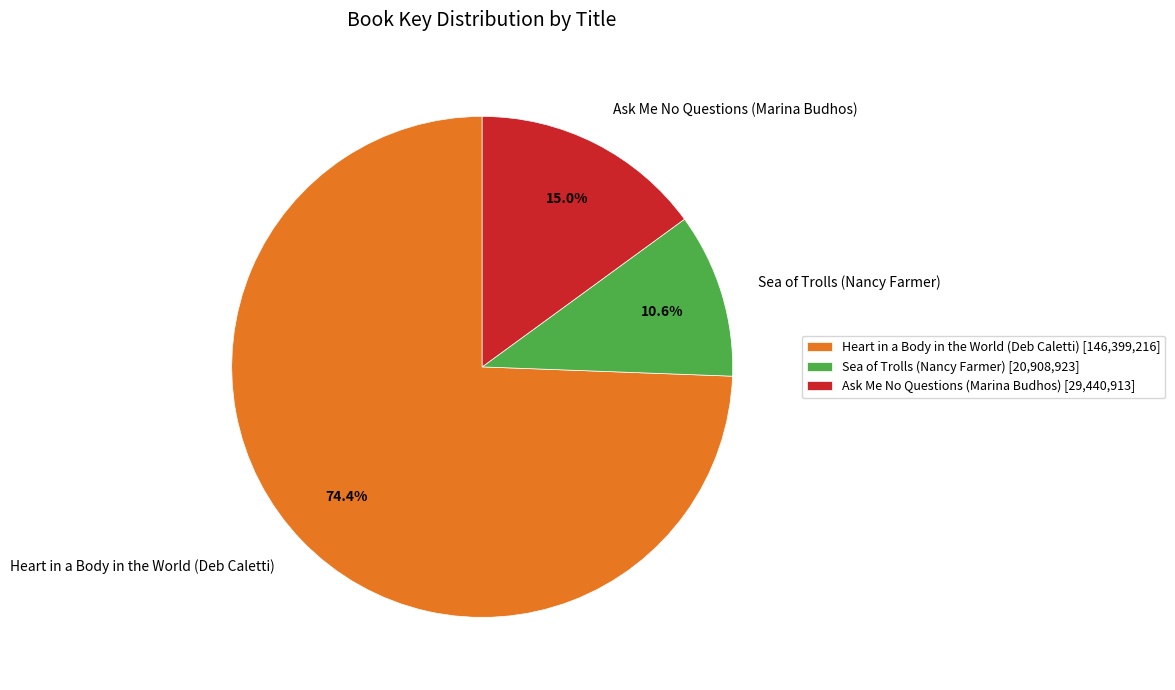

To the nearest percent, what portion does Sea of Trolls (Nancy Farmer) represent?

11%